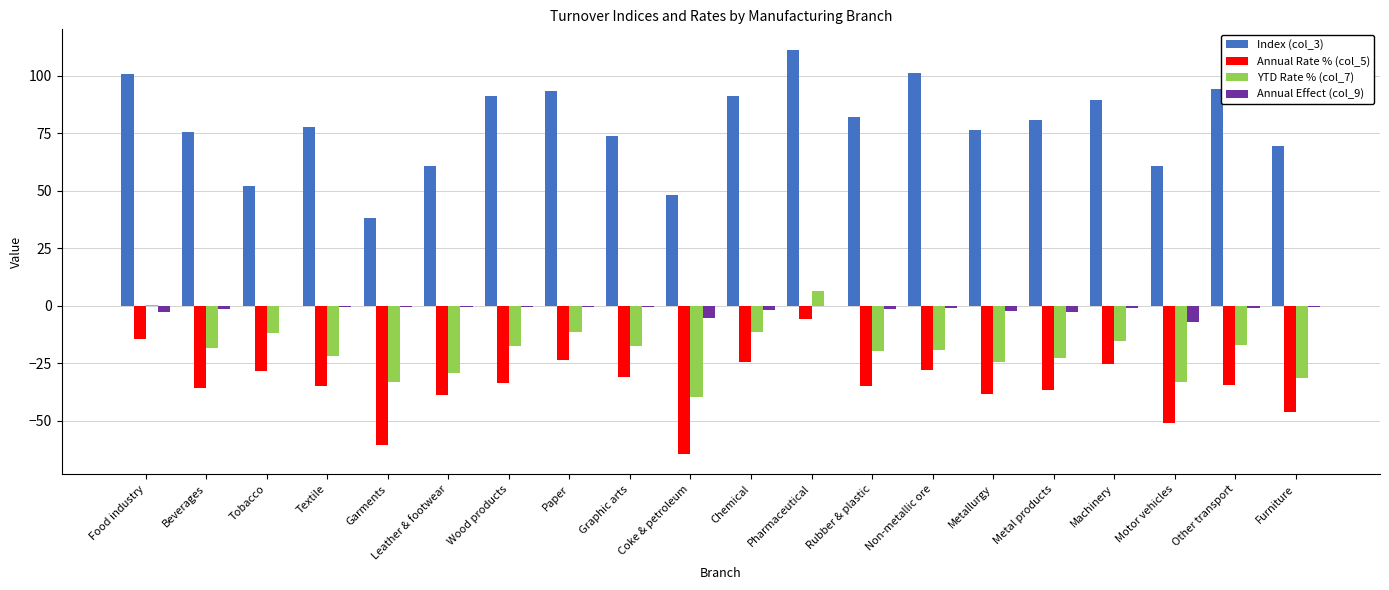

True or false: YTD Rate % (col_7) has a value of -22.8 at Metal products.

True